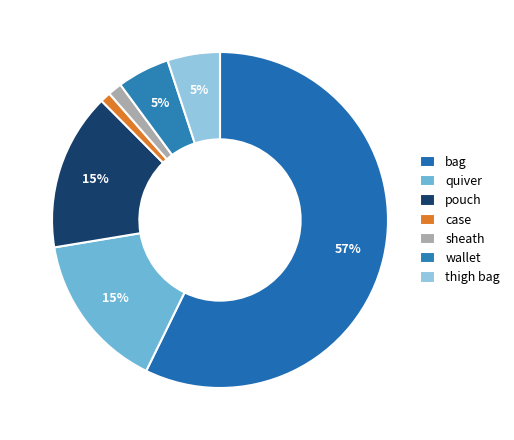

How many segments does this pie chart have?

7